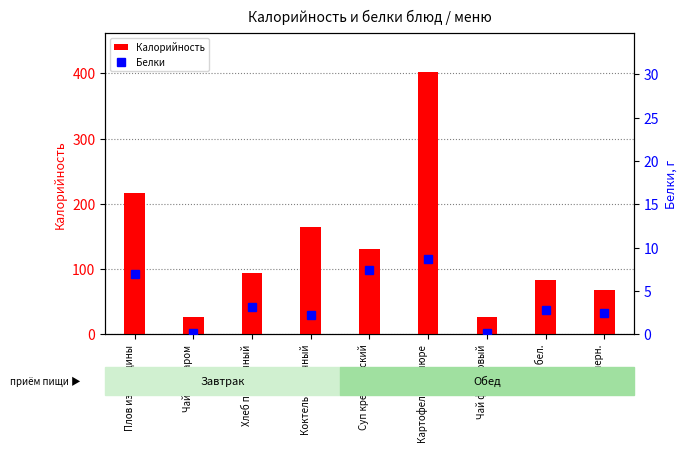

At Плов из говядины, list the series in order from largest to smallest.

Калорийность, Белки